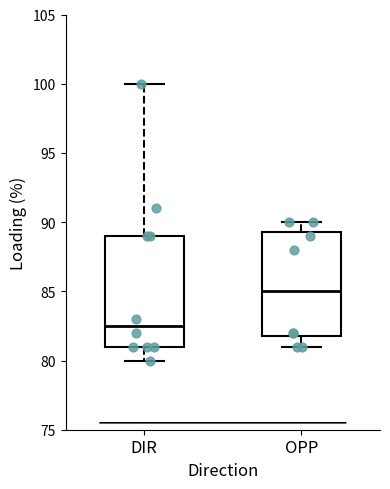

Where does the upper whisker of the box for DIR end on the y-axis? The values are not printed on the chart, so give them approximately, as read against the axis.

100.0